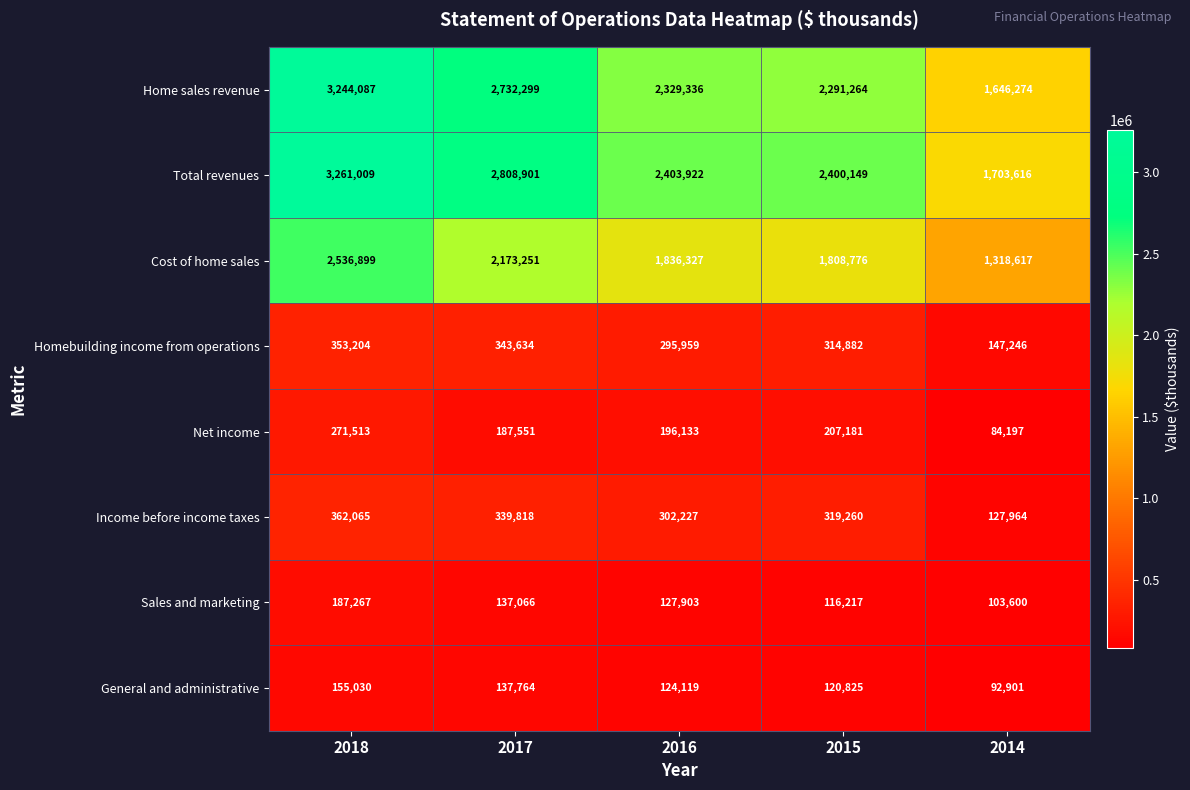

Which series has the widest spread of values?

Home sales revenue